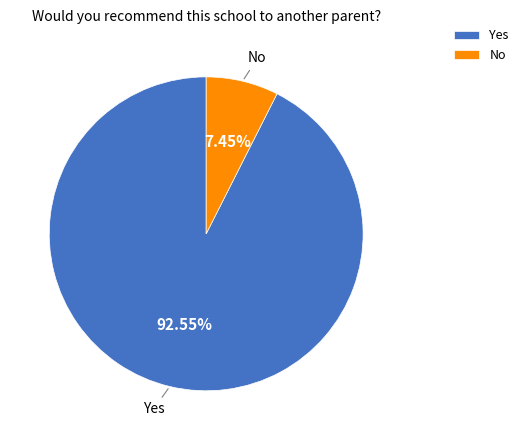

To the nearest percent, what is the combined percentage of No and Yes?

100%